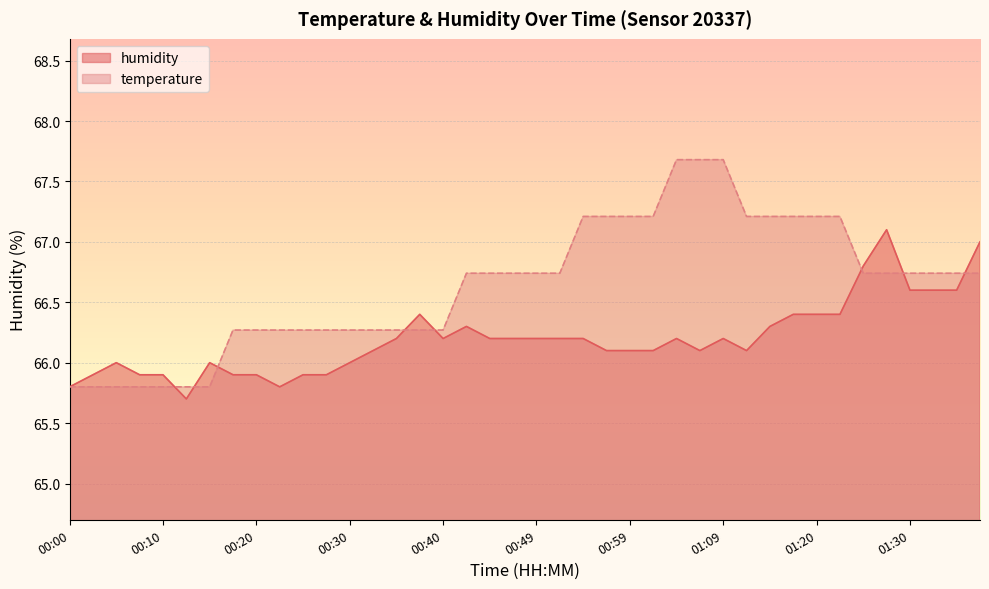

How many distinct data groups are displayed?

2